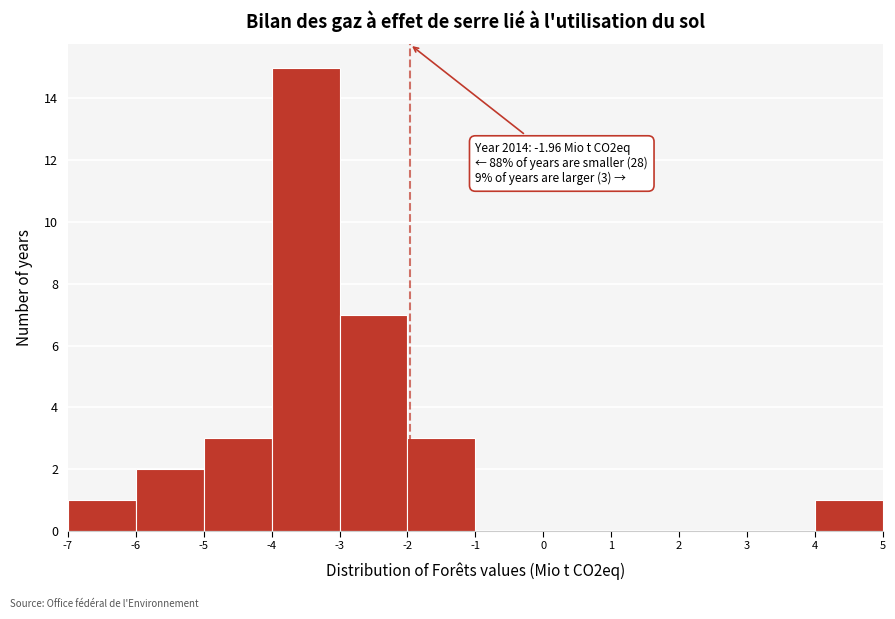

Over which range of the x-axis is the bar tallest?

-4 to -3